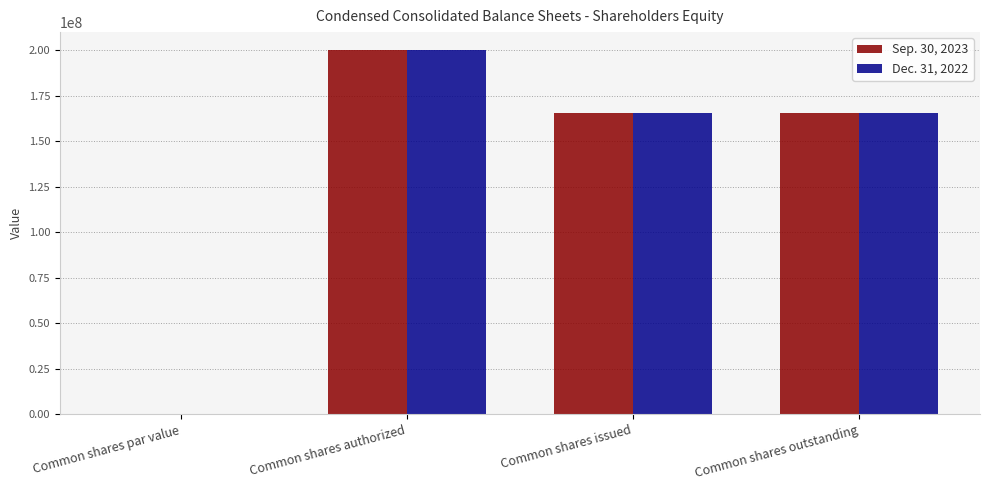

What is the greatest value displayed?

200000000.0